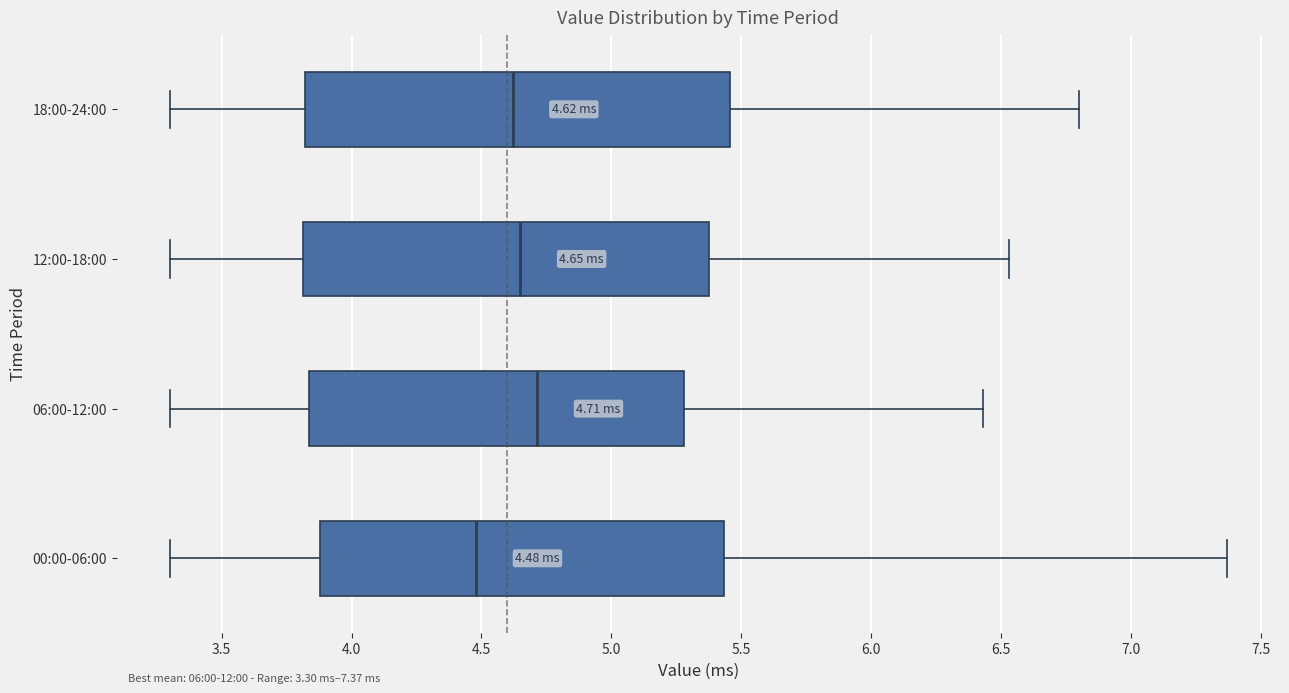

Which box is the widest, from its left edge to its right edge?

18:00-24:00